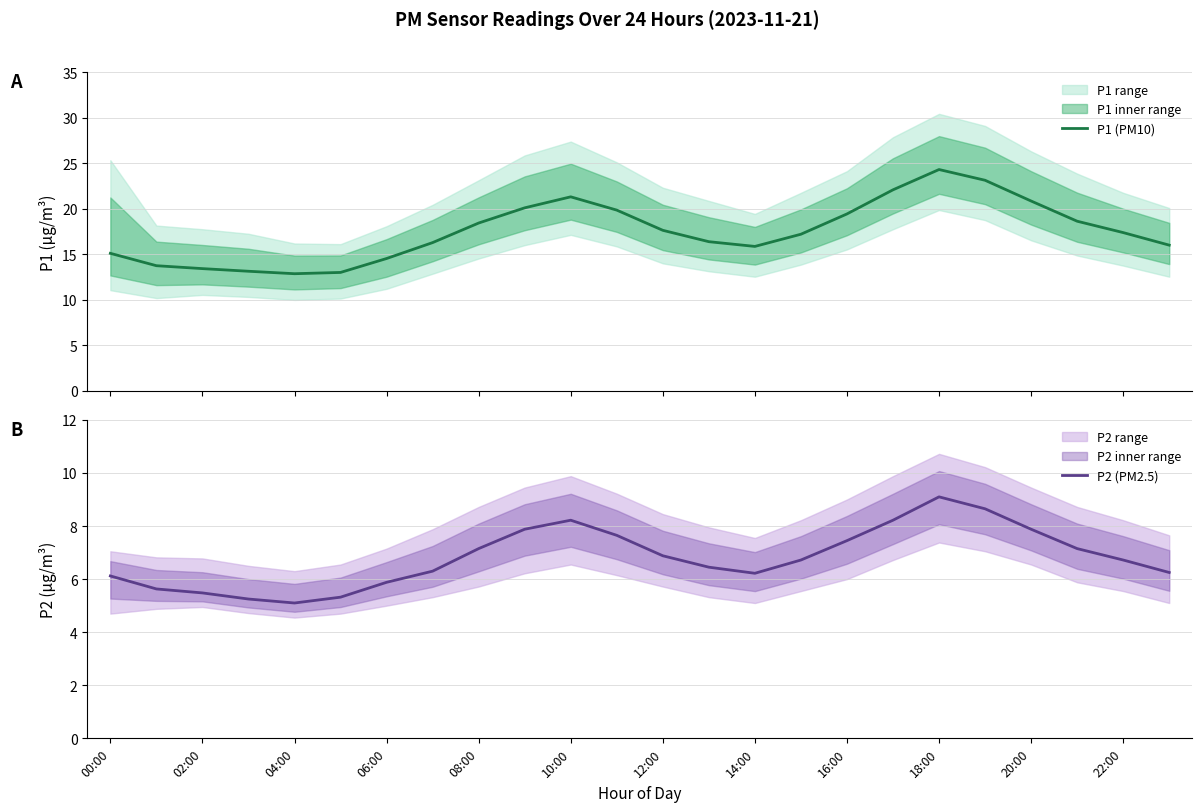

What is the difference between the maximum and minimum values in the P1 (PM10) series?

11.4